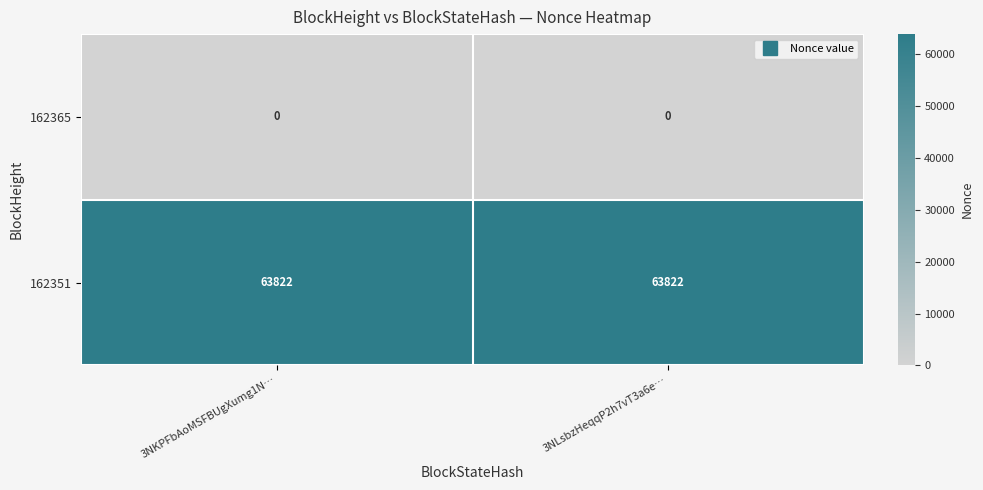

What is the difference between the highest and lowest values at 3NKPFbAoMSFBUgXumg1N…?

63822